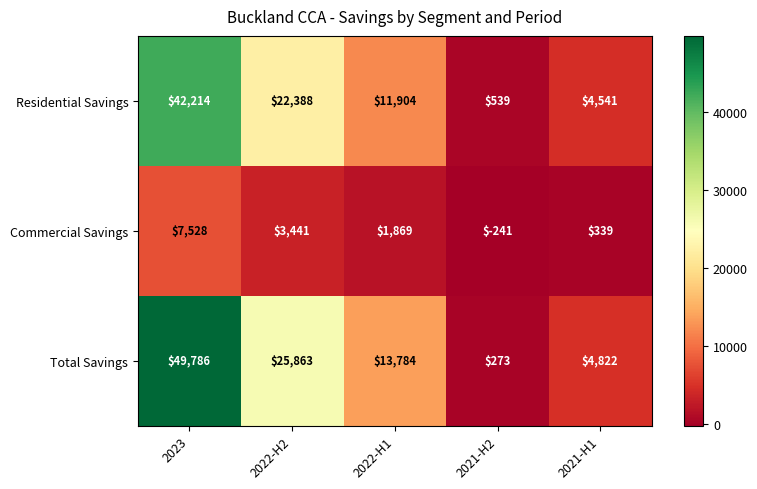

True or false: Total Savings has a value of 22398 at 2022-H1.

False